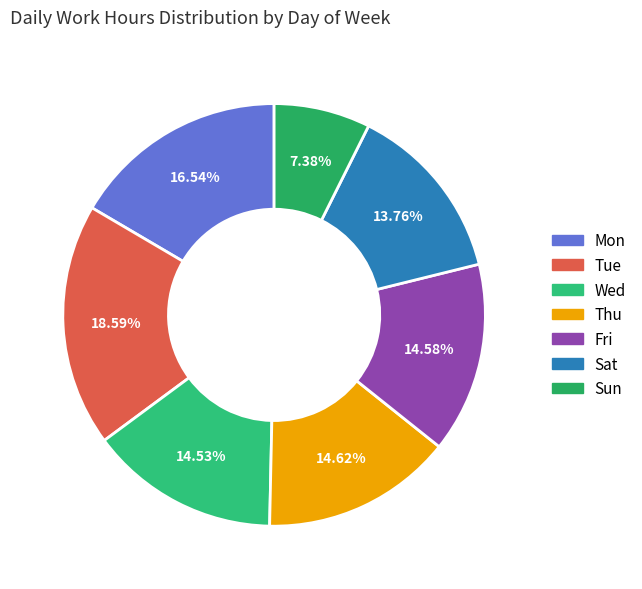

What is the smallest slice in the pie chart?

Sun